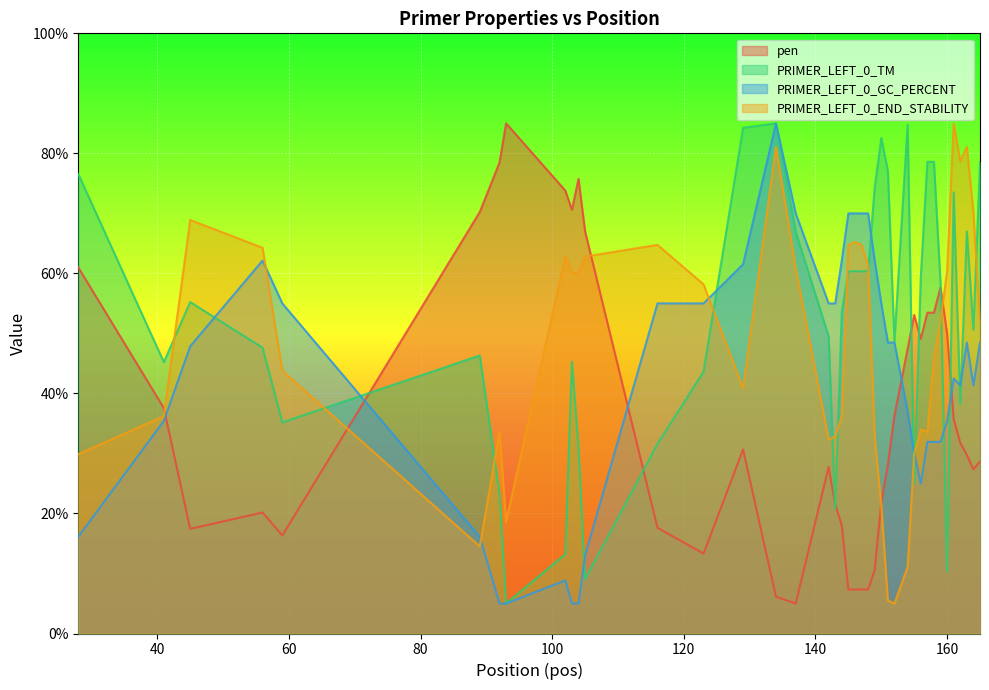

How many distinct data groups are displayed?

4